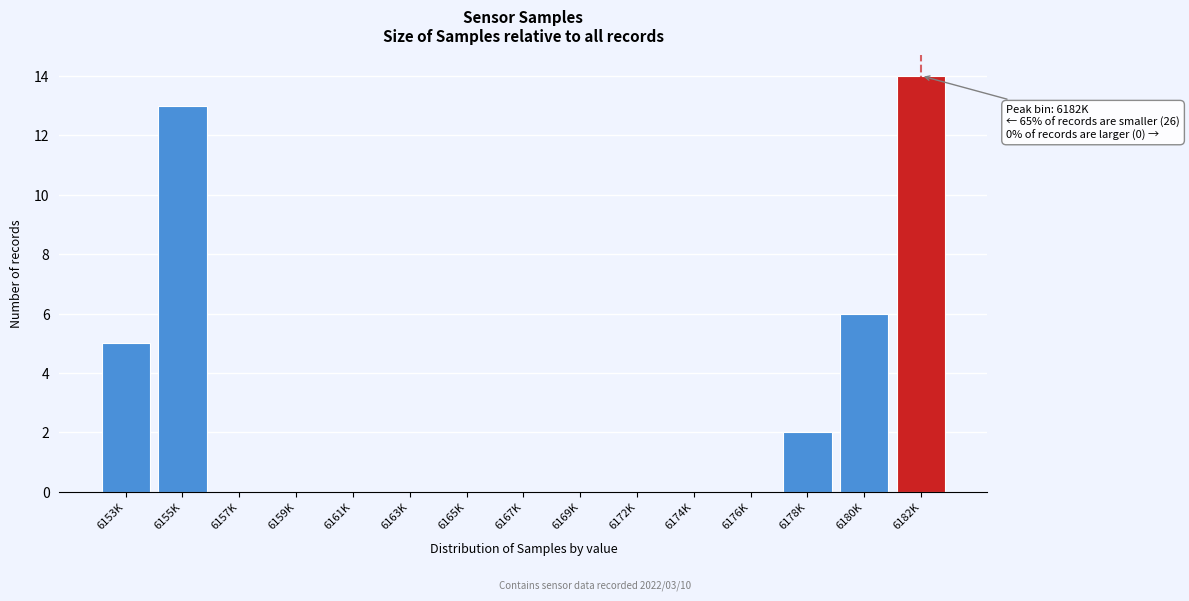

Reading left to right, what are all the values shown in this chart?

6153K=5	6155K=13	6157K=0	6159K=0	6161K=0	6163K=0	6165K=0	6167K=0	6169K=0	6172K=0	6174K=0	6176K=0	6178K=2	6180K=6	6182K=14